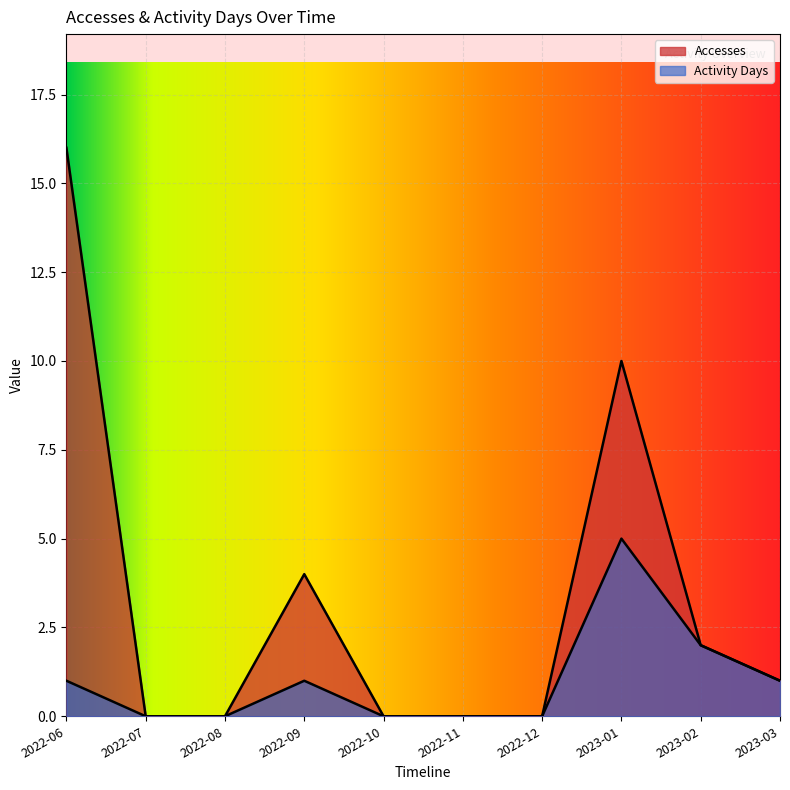

How many Activity Days values are between 0 and 1?

8